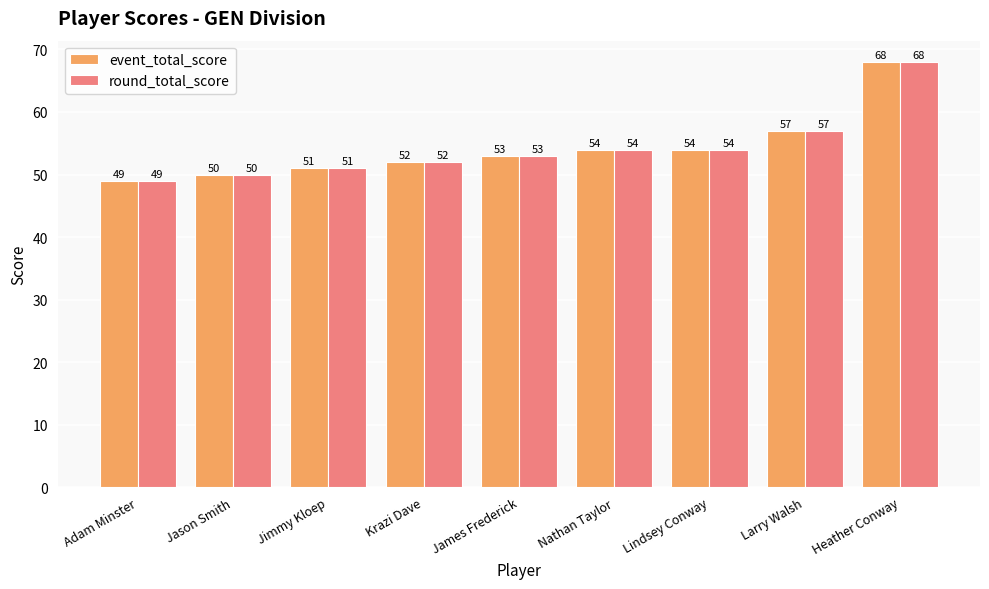

Reading left to right, what are all the values shown in this chart?

event_total_score: Adam Minster=49	Jason Smith=50	Jimmy Kloep=51	Krazi Dave=52	James Frederick=53	Nathan Taylor=54	Lindsey Conway=54	Larry Walsh=57	Heather Conway=68
round_total_score: Adam Minster=49	Jason Smith=50	Jimmy Kloep=51	Krazi Dave=52	James Frederick=53	Nathan Taylor=54	Lindsey Conway=54	Larry Walsh=57	Heather Conway=68